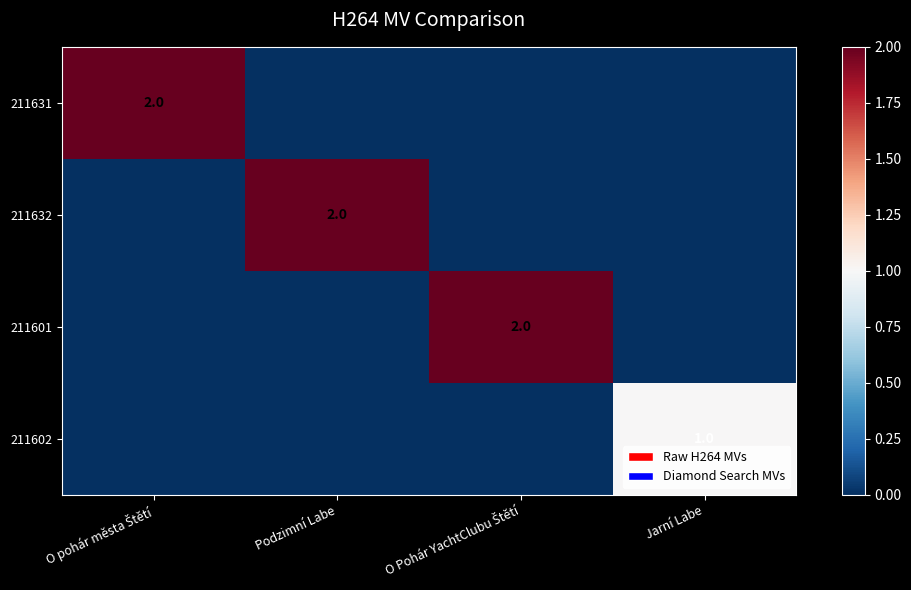

True or false: 211632 has a value of 1 at Podzimní Labe.

False